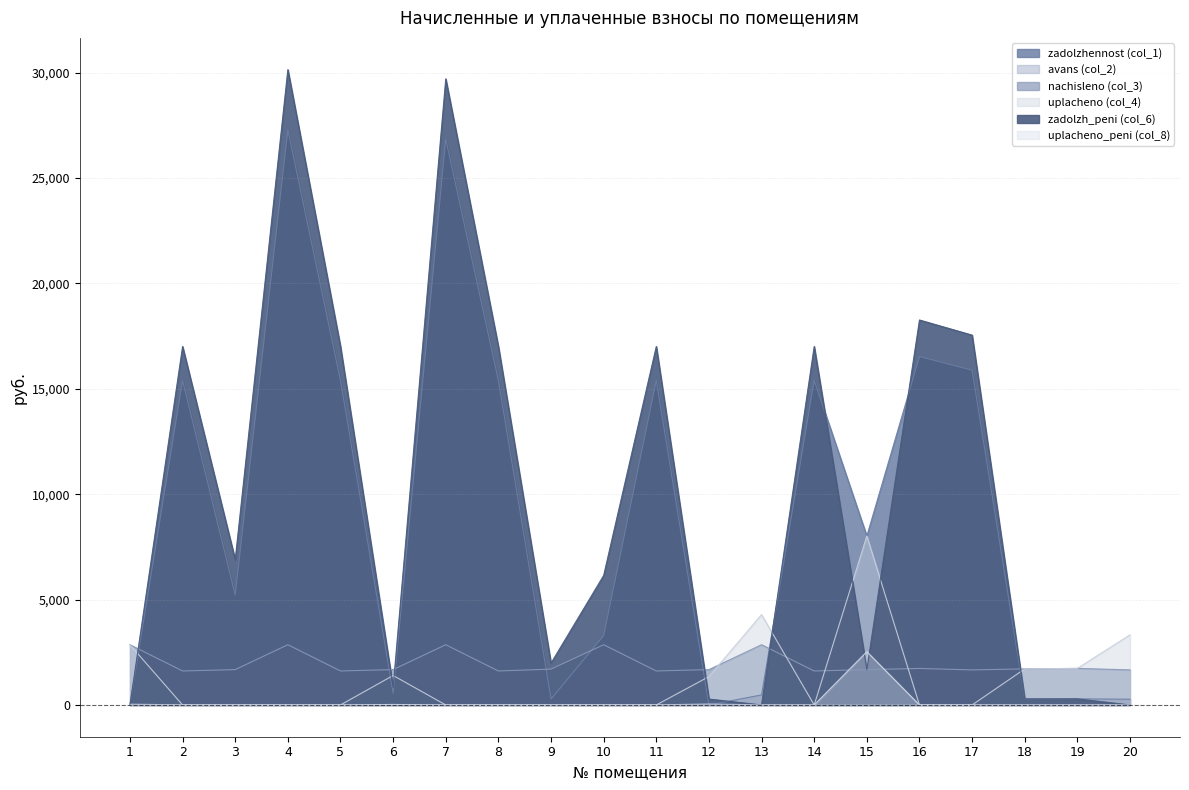

Rank the categories by uplacheno_peni (col_8) value from highest to lowest.

15, 6, 1, 2, 3, 4, 5, 7, 8, 9, 10, 11, 12, 13, 14, 16, 17, 18, 19, 20